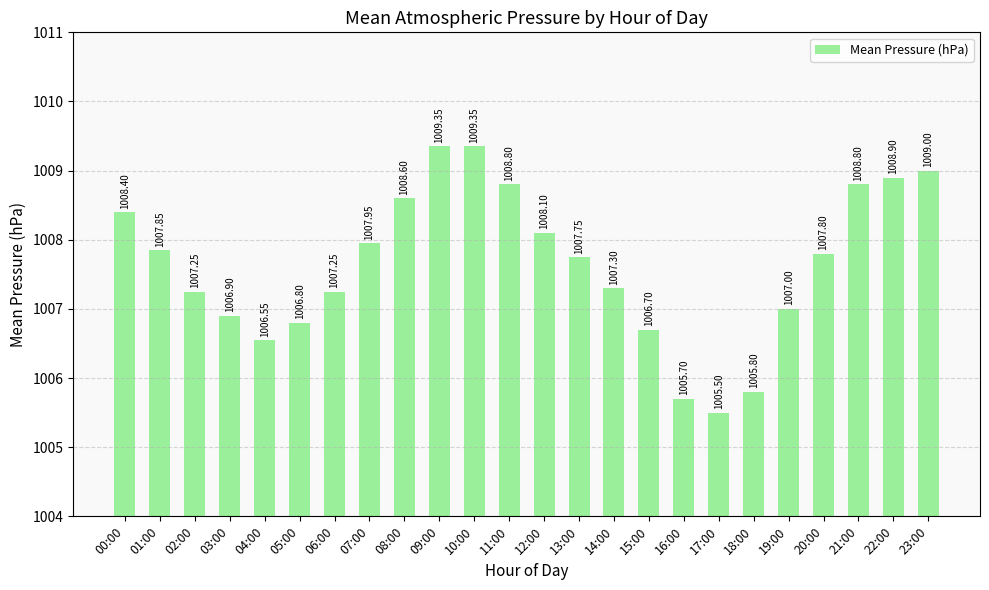

What is the average value?

1007.6